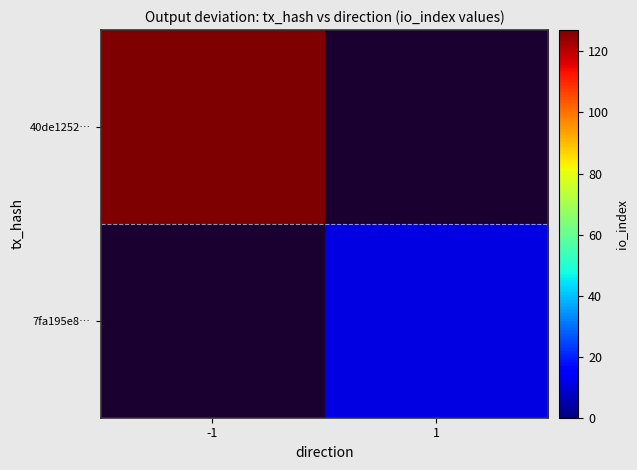

Rank the categories by 40de1252… value from highest to lowest.

-1, 1